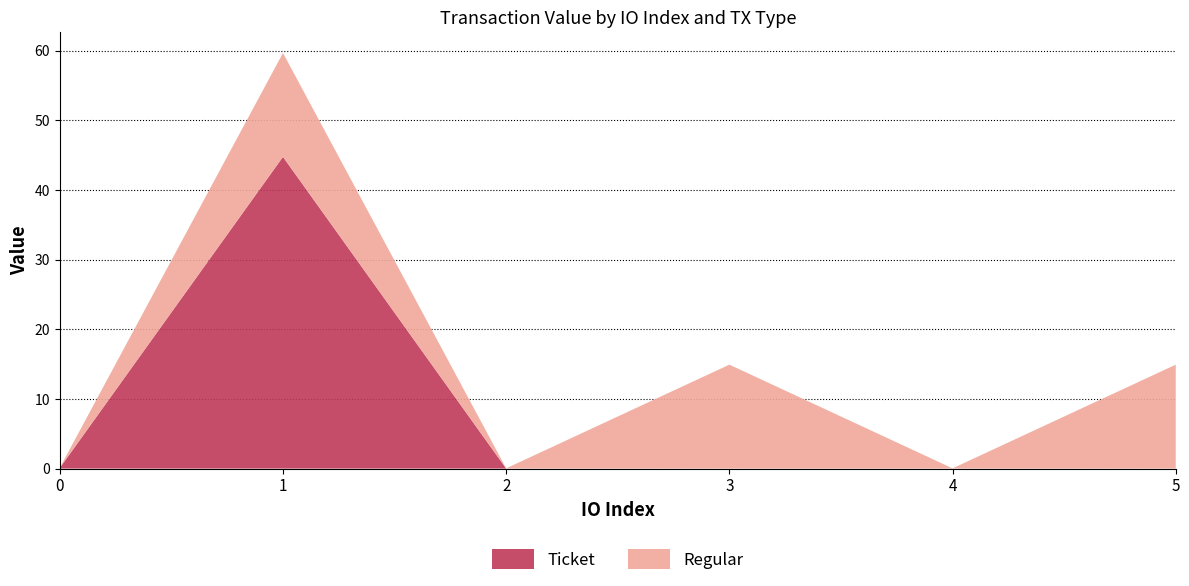

True or false: Ticket has a value of 0.1 at 0.

True